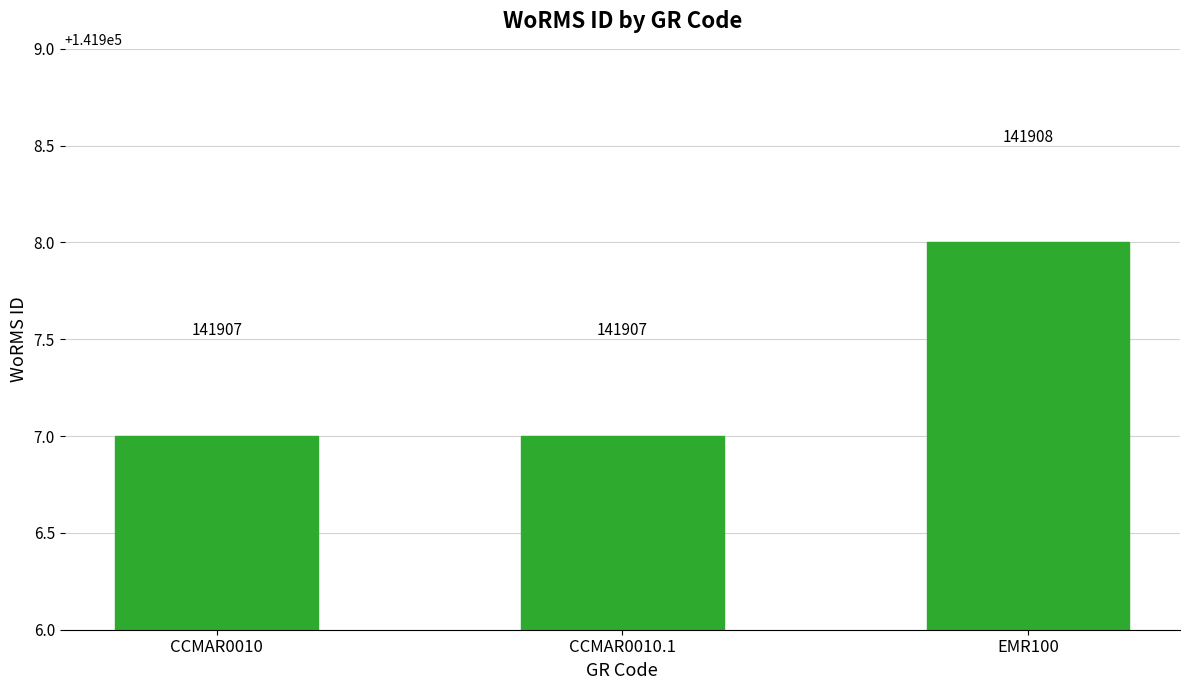

The chart shows a value of 141907 at CCMAR0010. True or false?

True